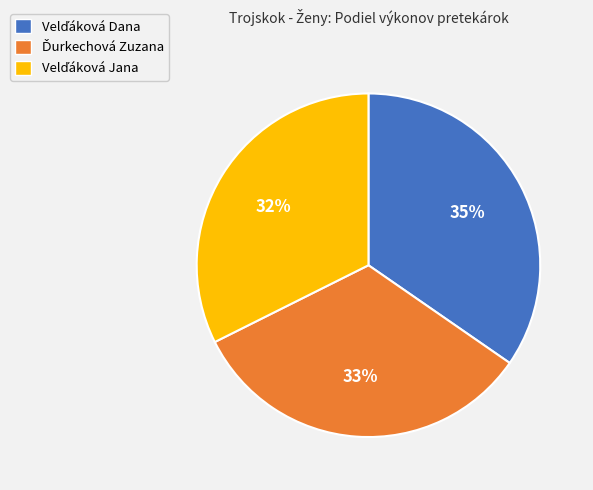

Is there a majority slice in this chart?

No